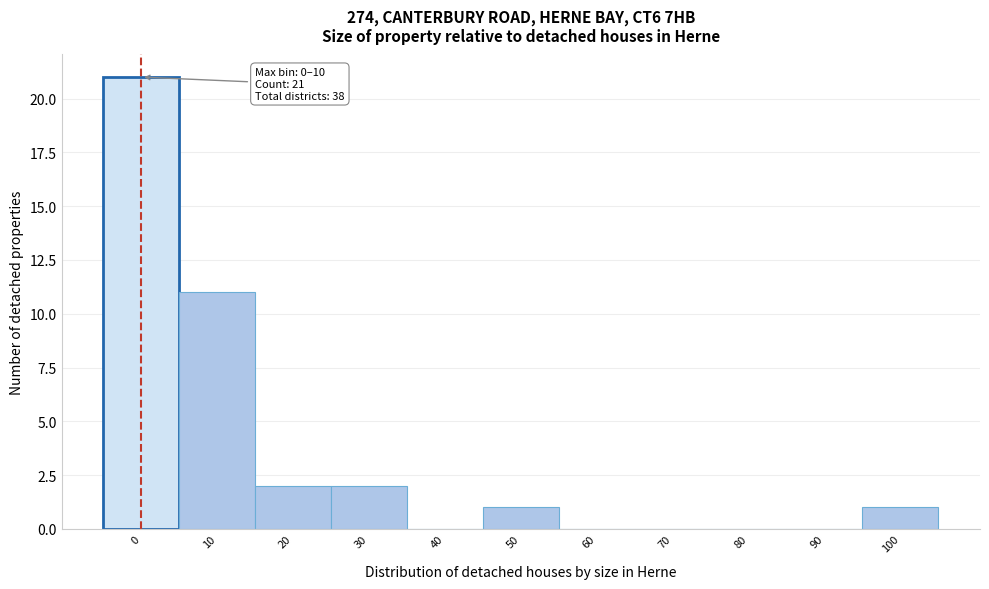

Reading right to left, extract all data points from this chart.

100=1	90=0	80=0	70=0	60=0	50=1	40=0	30=2	20=2	10=11	0=21